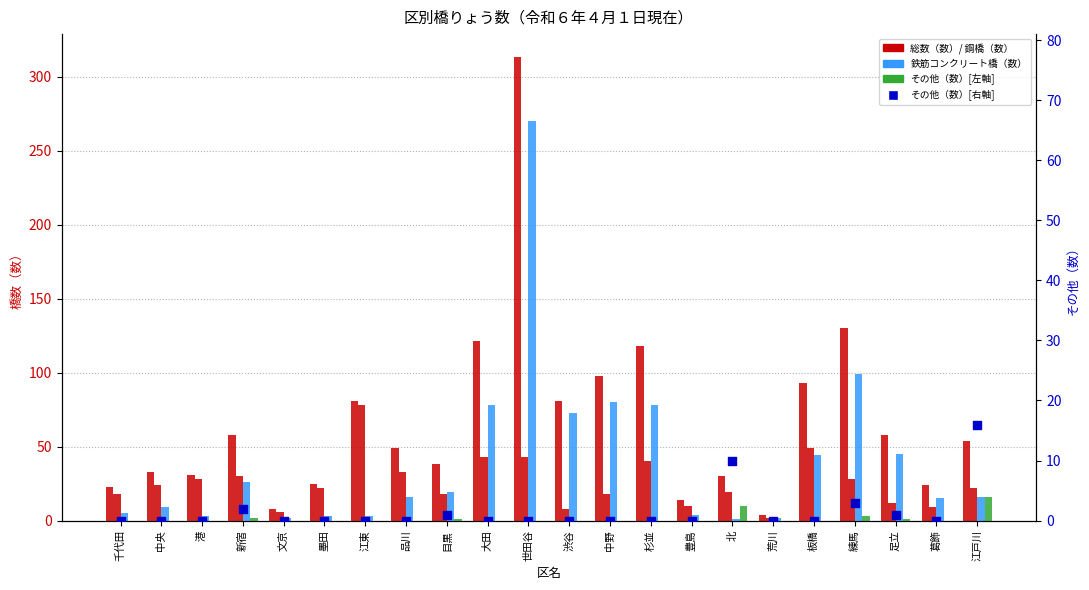

At which category is the sum across all series the highest?

世田谷